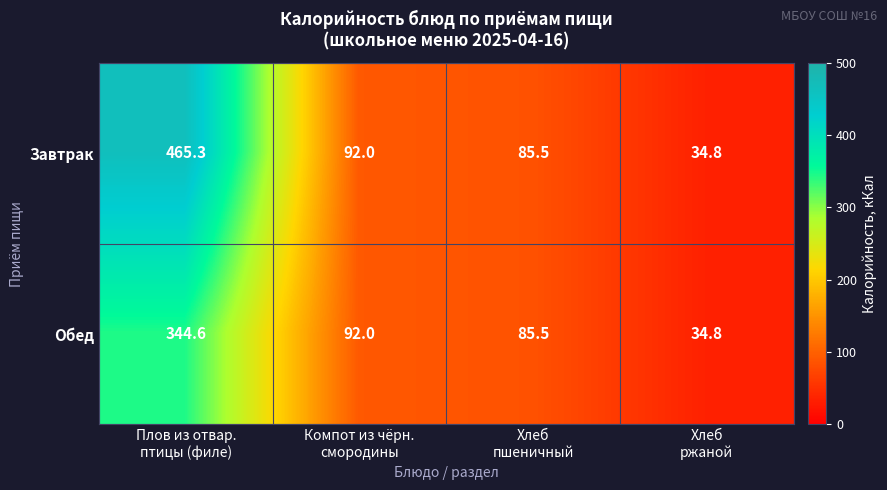

How many data points does each series have?

4